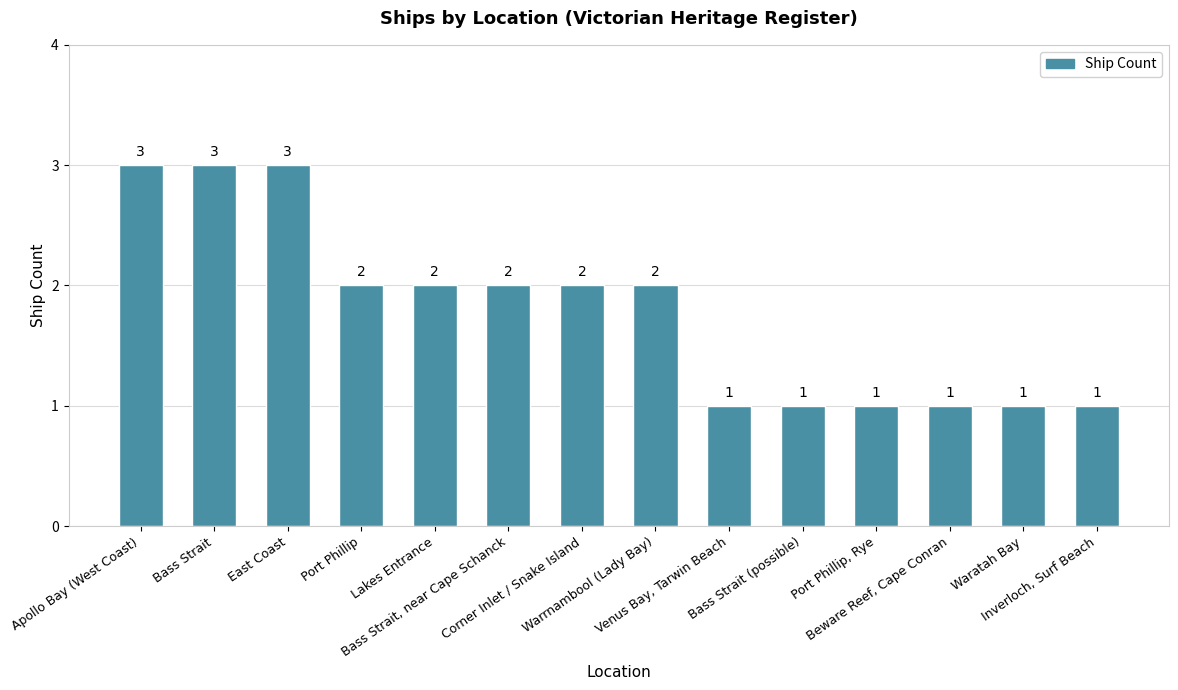

What is the sum of all values?

25